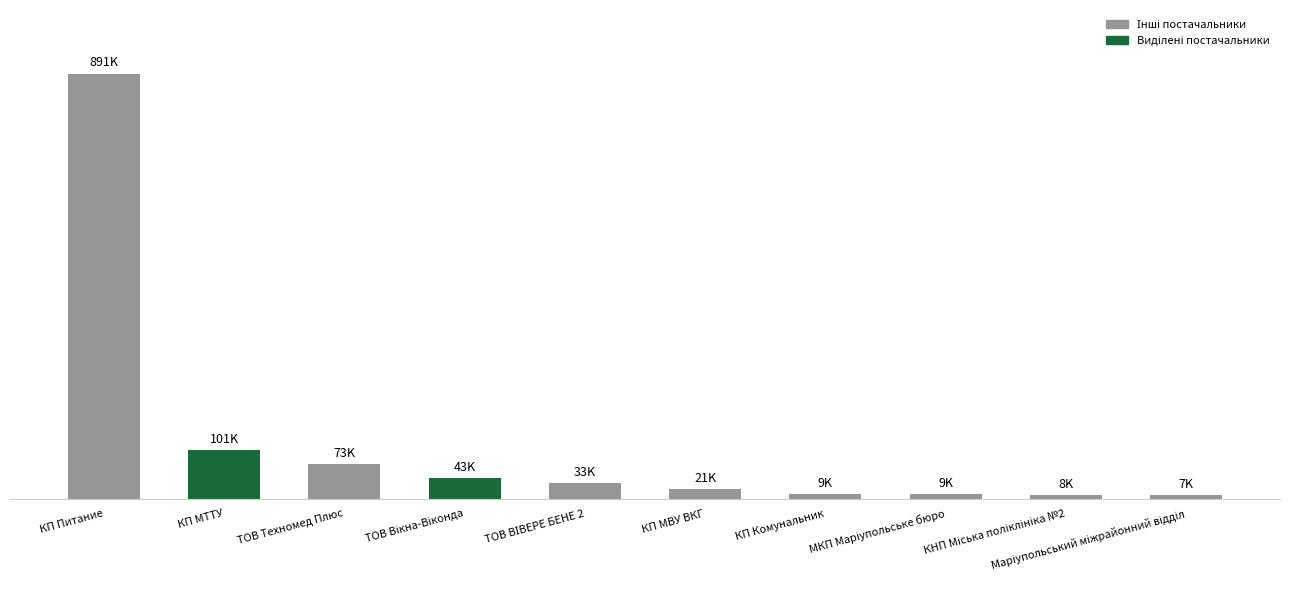

Where does the data first go above 33014?

КП Питание